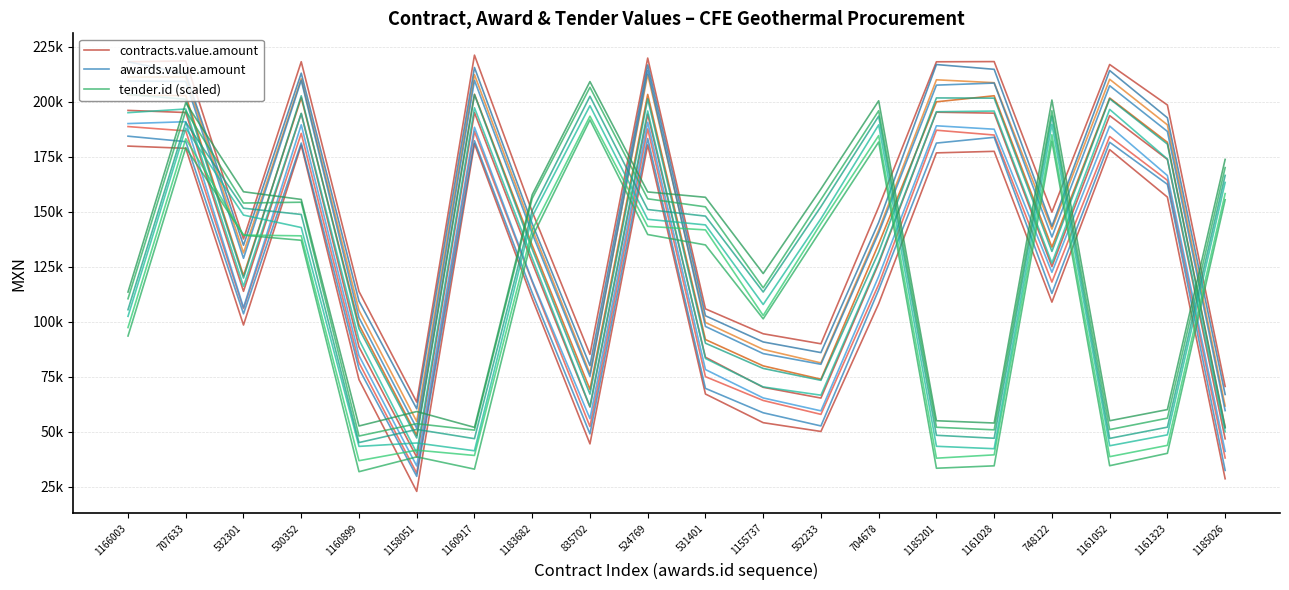

What is the difference between the maximum and minimum values in the awards.value.amount series?

154550.3